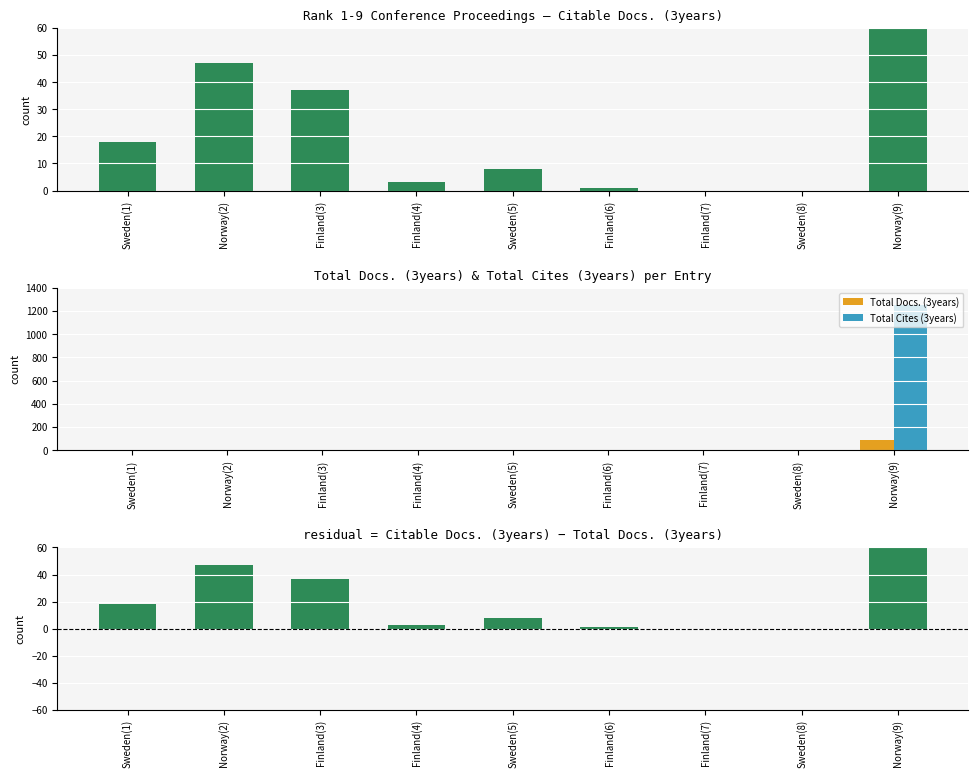

True or false: Total Docs. (3years) has a value of 0 at Finland(4).

True